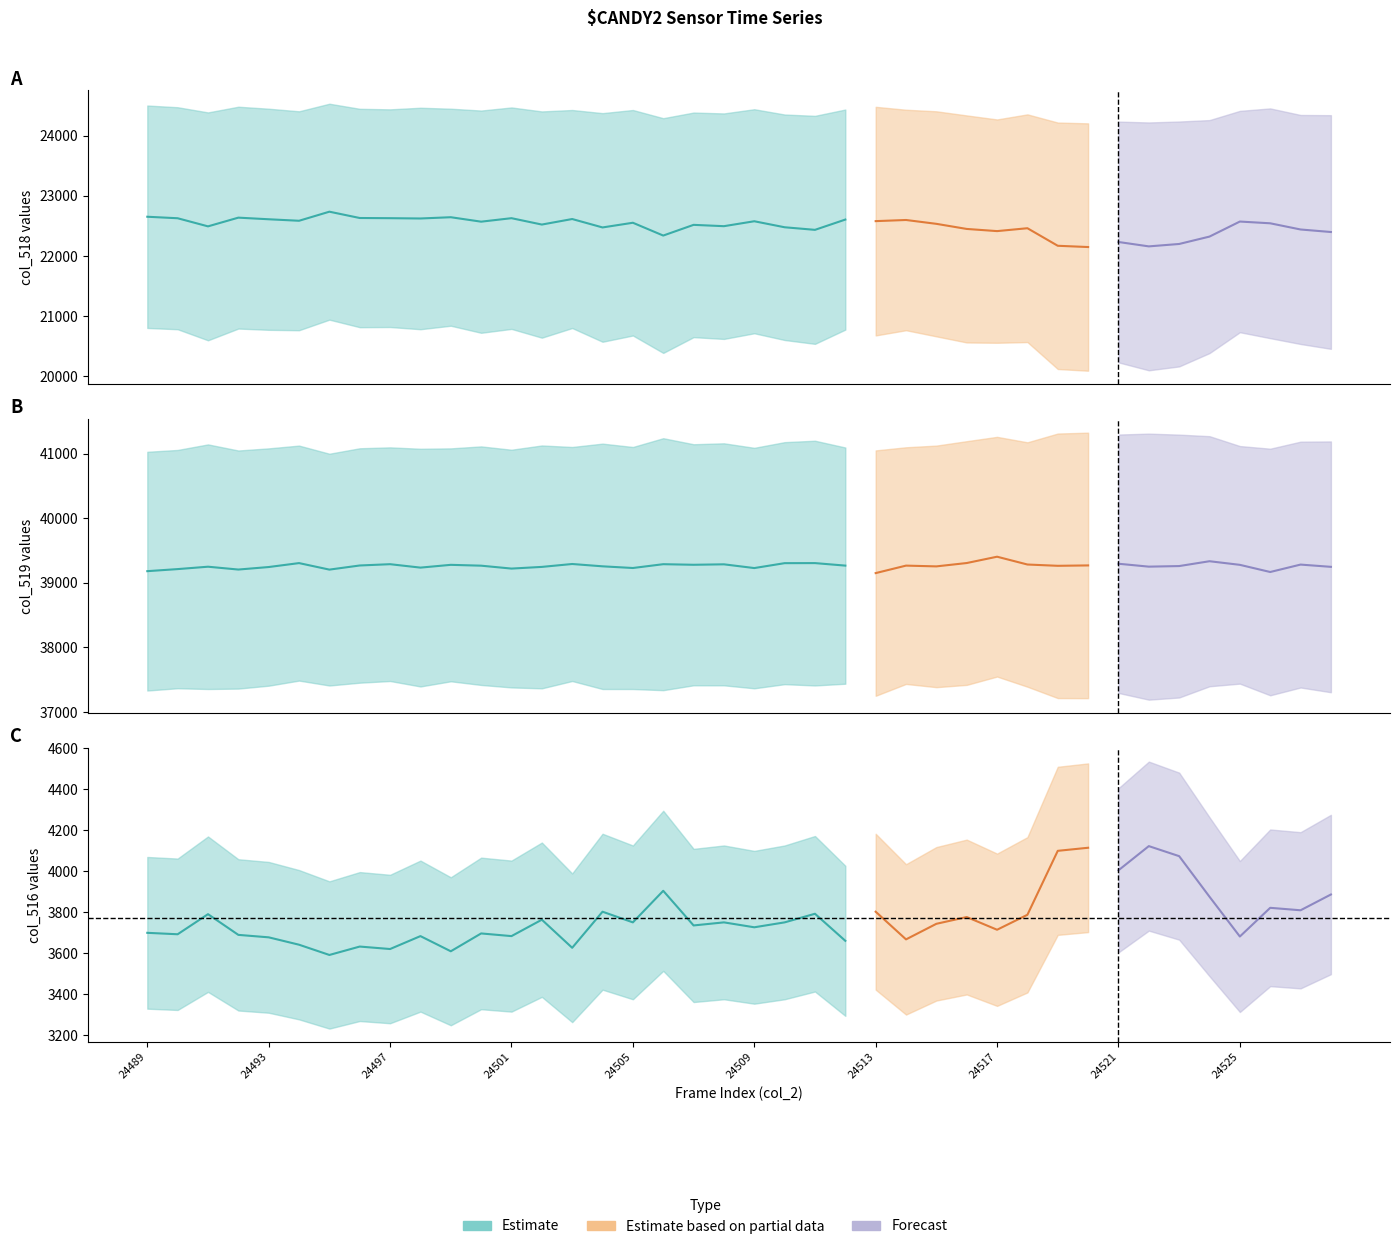

Which category has the highest value across all series?

24517